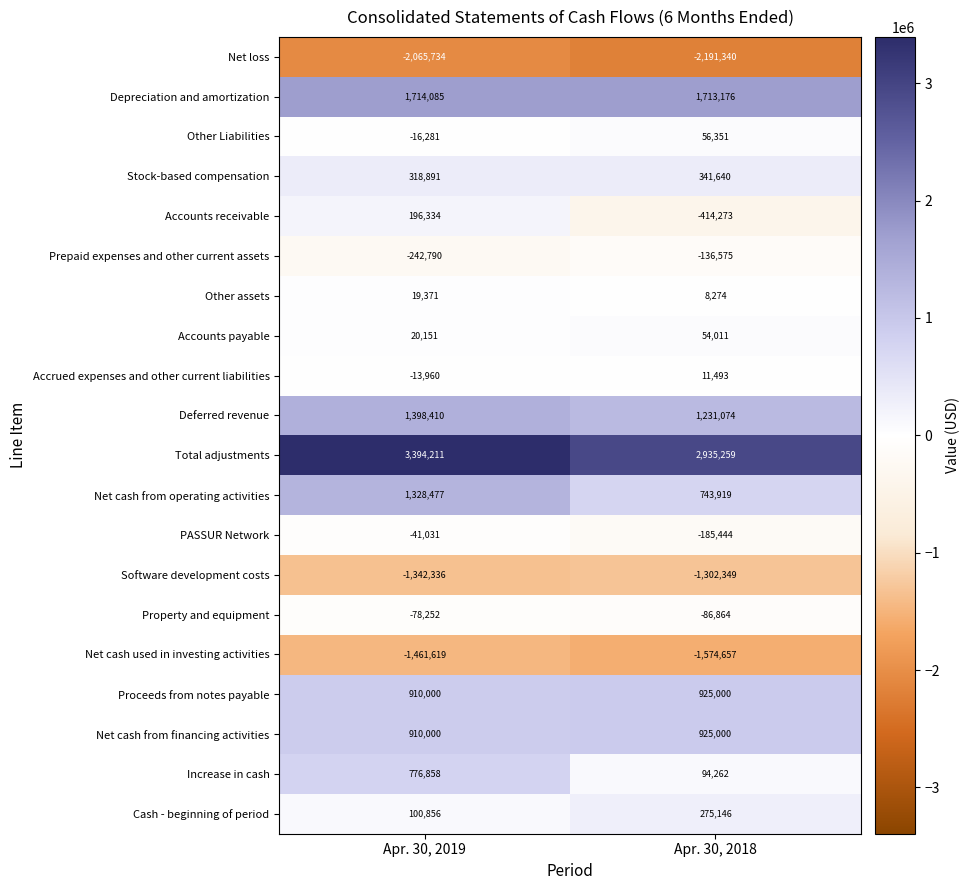

Where is Net cash used in investing activities nearest to the value -1518138?

Apr. 30, 2019